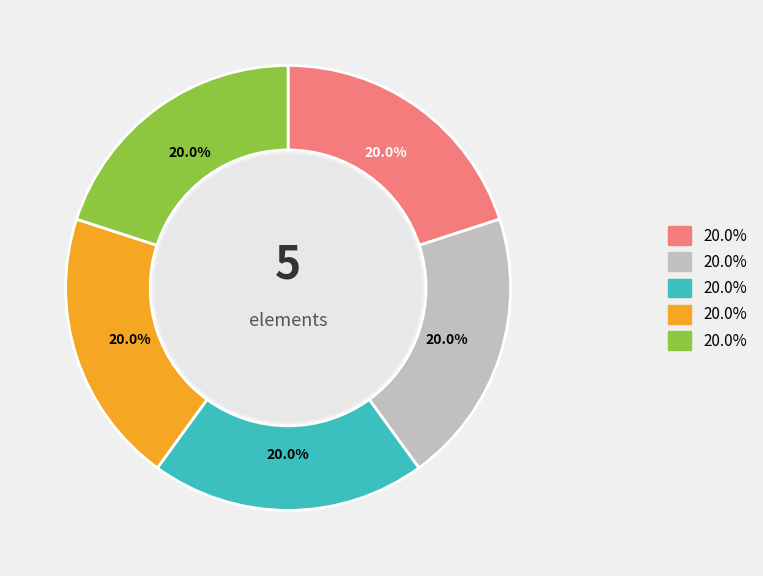

Is there a majority slice in this chart?

No